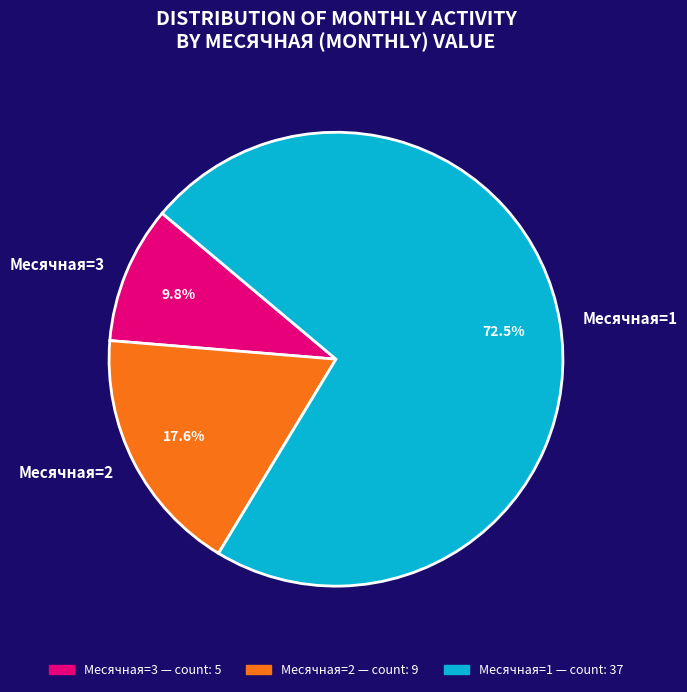

Is there a majority slice in this chart?

Yes